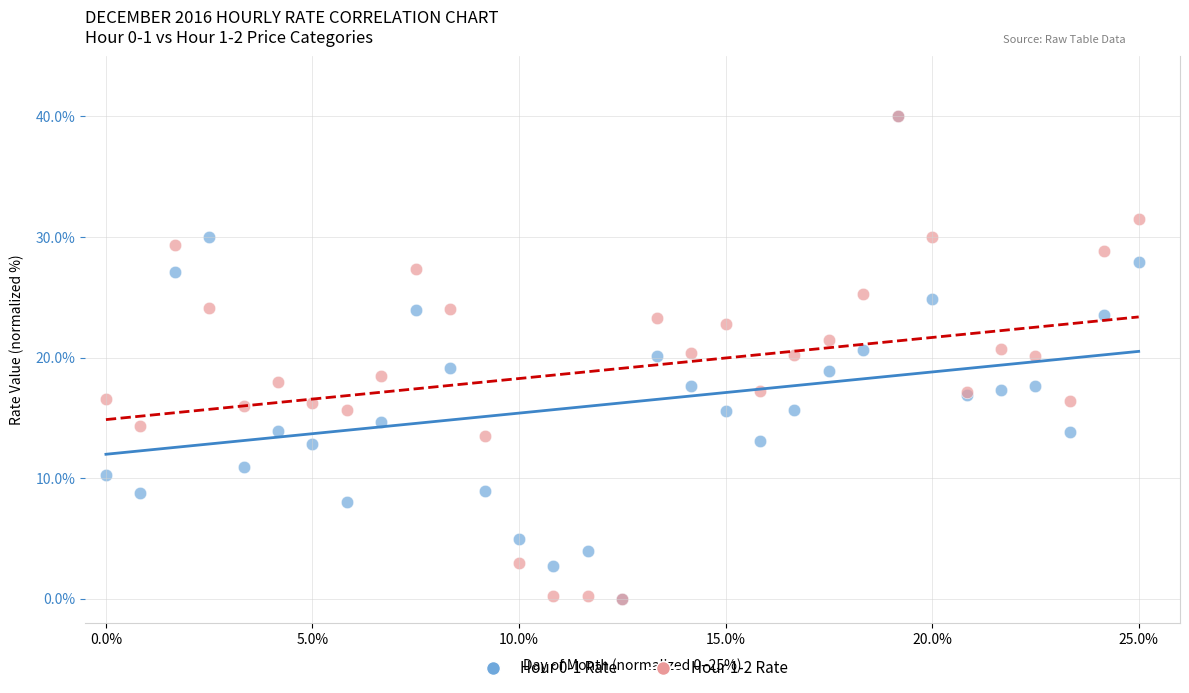

What are all the series names shown in the legend?

Hour 0-1 Rate, Hour 1-2 Rate